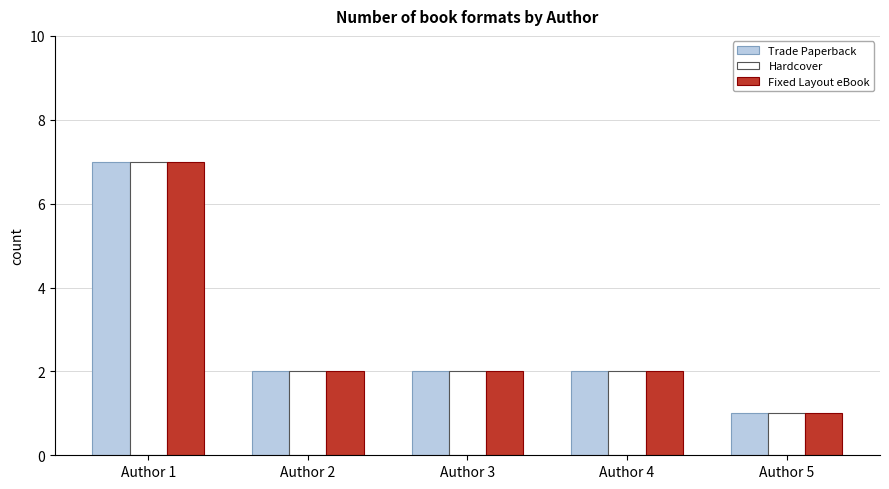

Reading left to right, extract all data points from this chart.

Trade Paperback: Author 1=7	Author 2=2	Author 3=2	Author 4=2	Author 5=1
Hardcover: Author 1=7	Author 2=2	Author 3=2	Author 4=2	Author 5=1
Fixed Layout eBook: Author 1=7	Author 2=2	Author 3=2	Author 4=2	Author 5=1